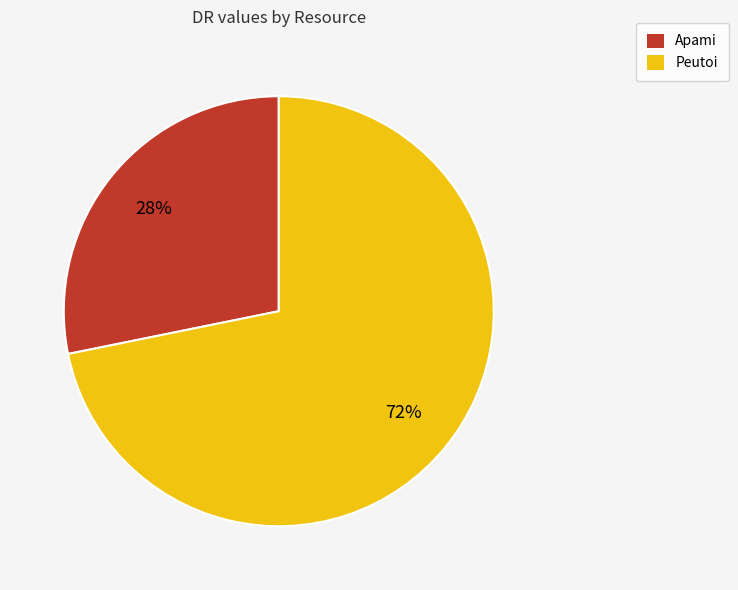

Between Apami and Peutoi, which is larger?

Peutoi